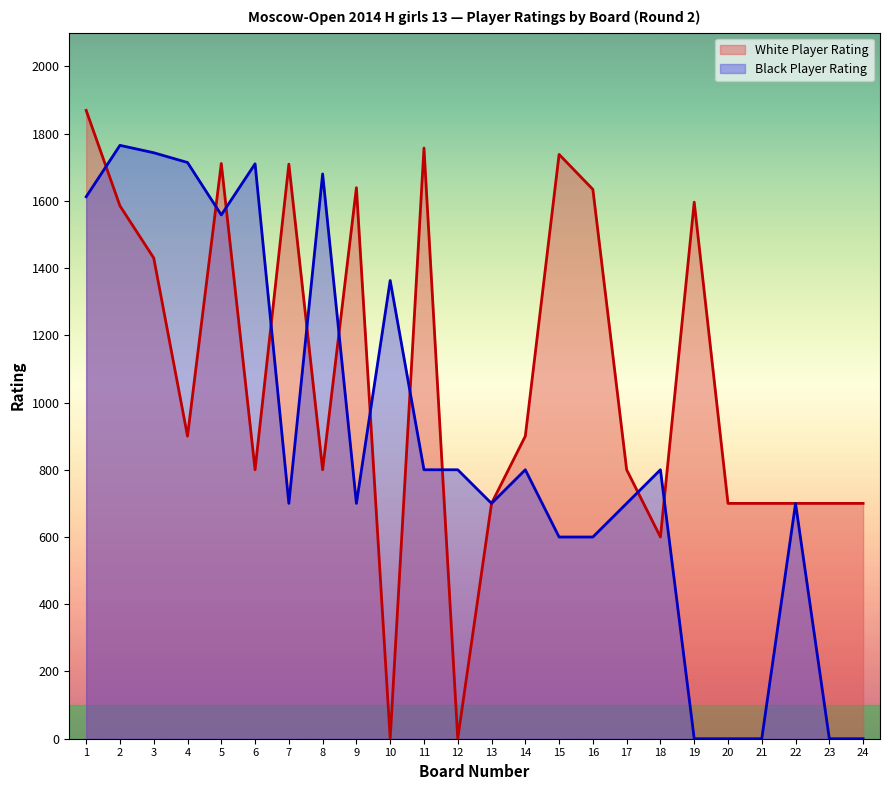

Which category has the highest value across all series?

1